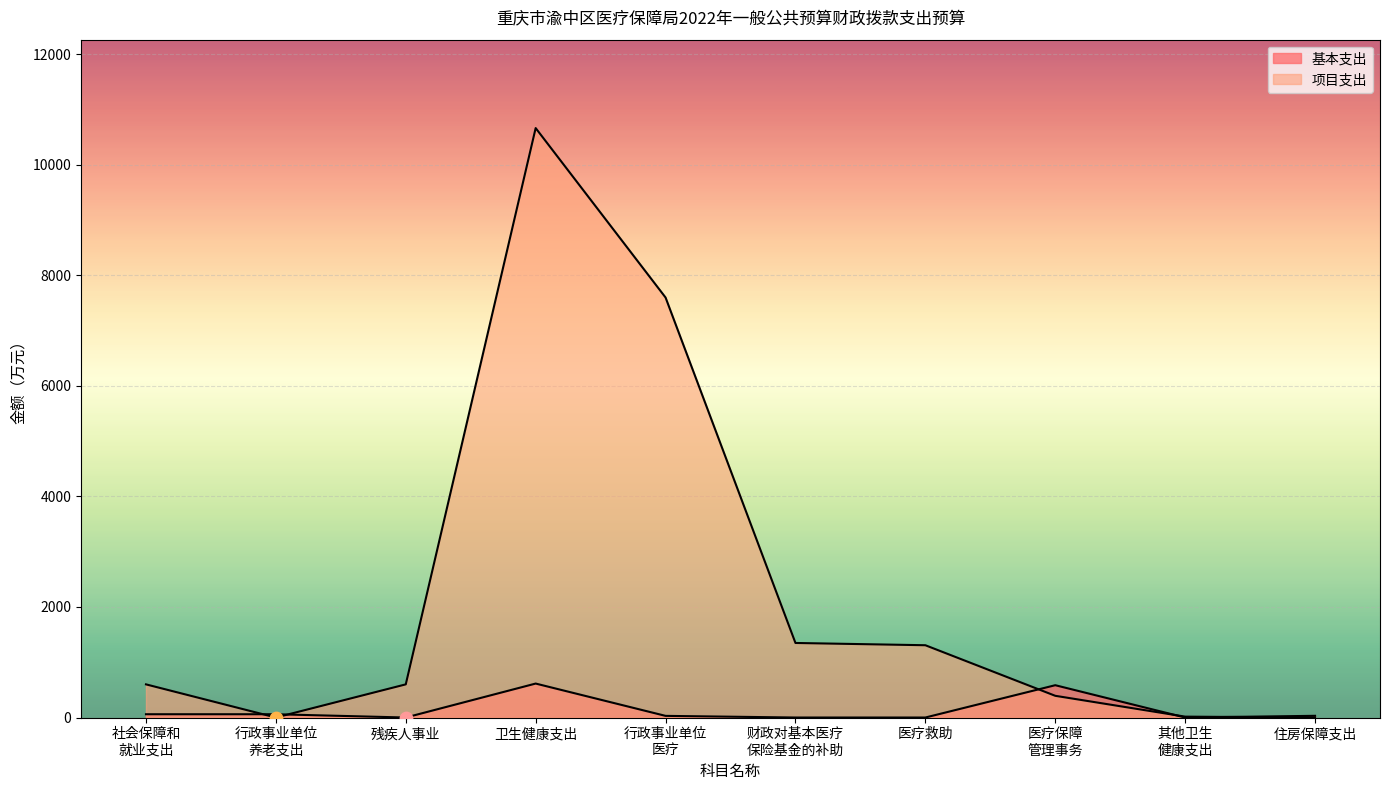

Which series contains the highest Y value?

项目支出